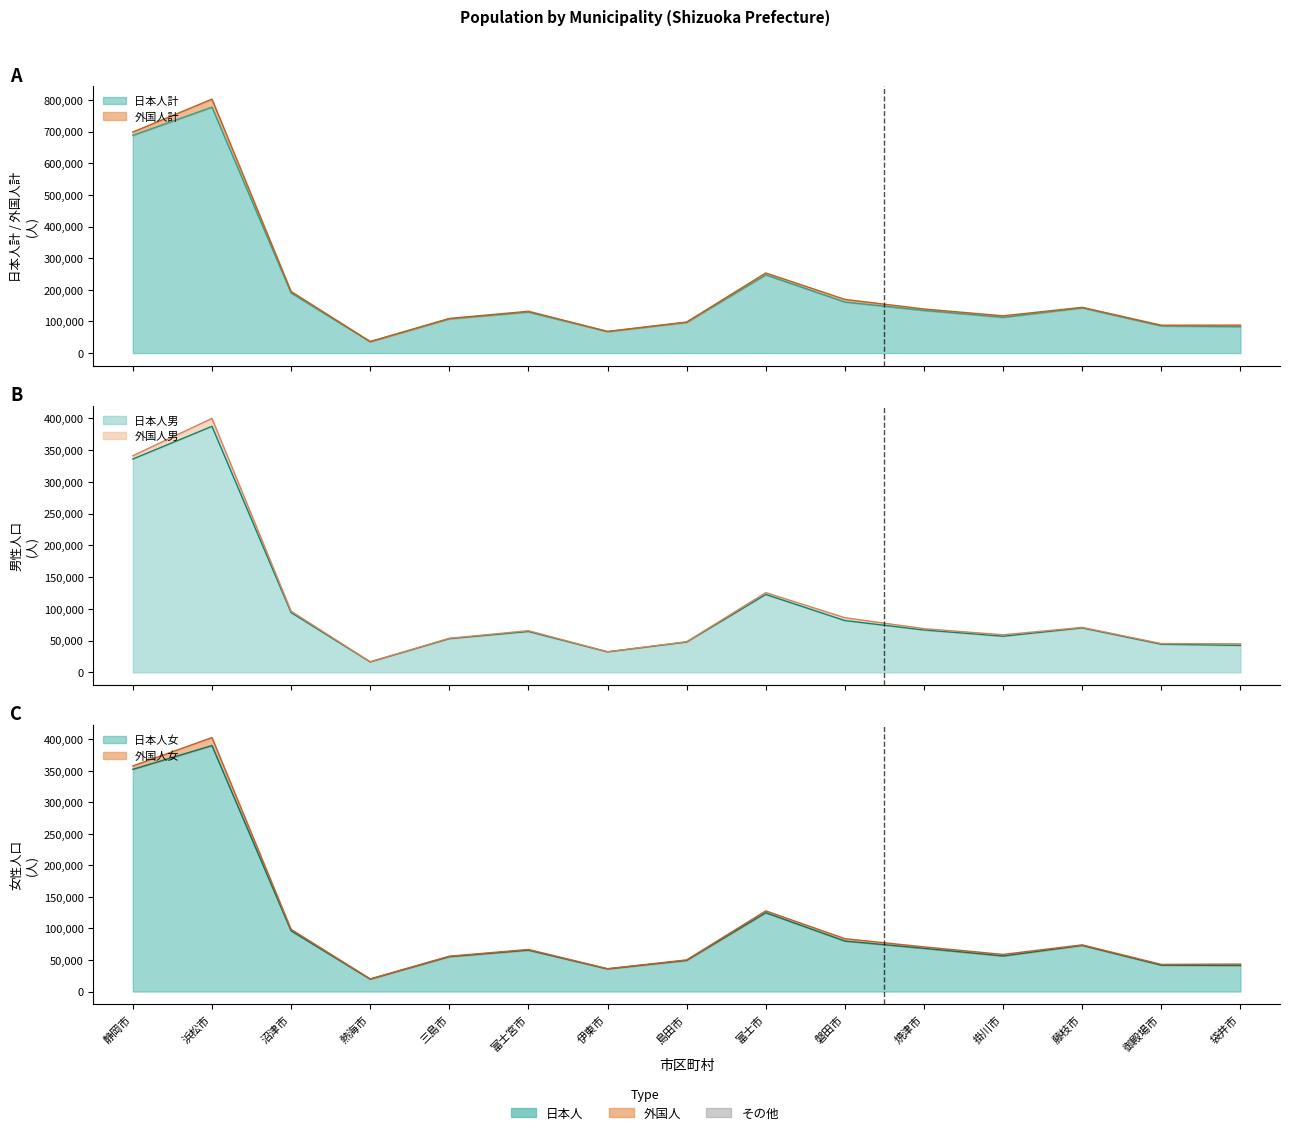

How many interior local peaks does the 日本人男 series have?

4